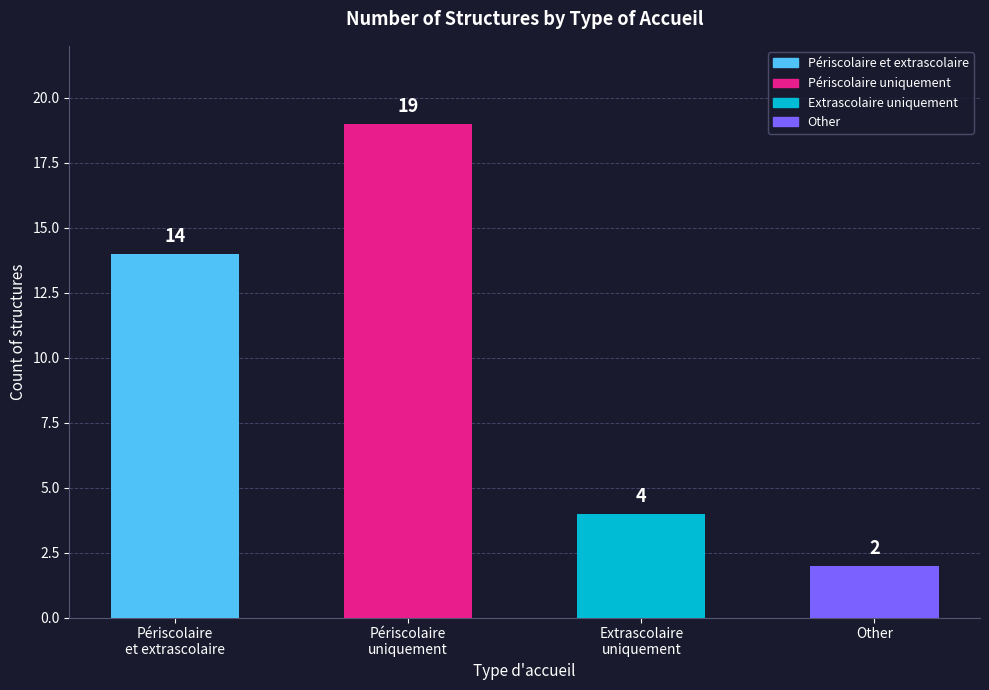

Count the number of data series in this chart.

1